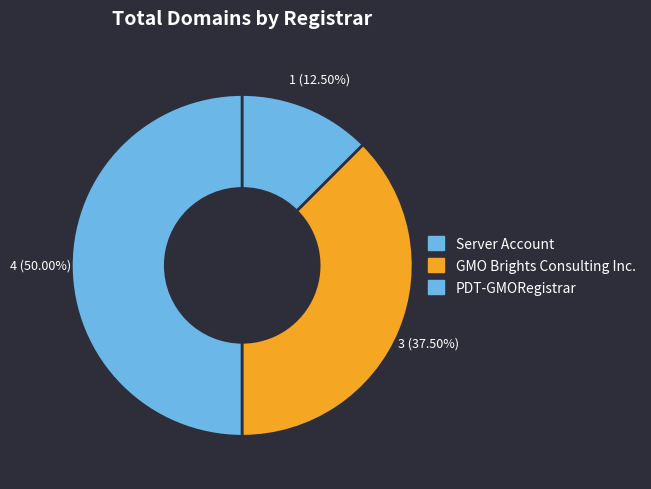

Is it true that GMO Brights Consulting Inc. is 50% of the pie?

False